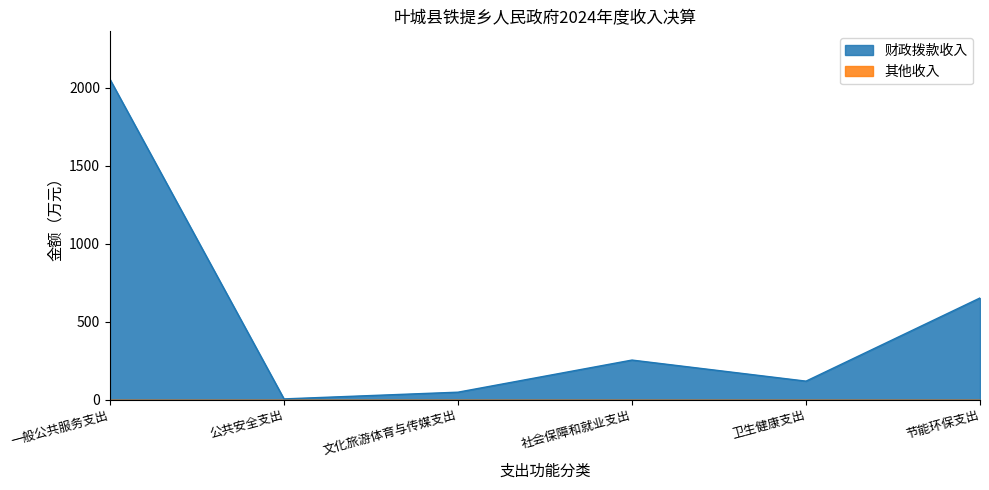

Rank the categories by value from lowest to highest.

公共安全支出, 文化旅游体育与传媒支出, 卫生健康支出, 社会保障和就业支出, 节能环保支出, 一般公共服务支出